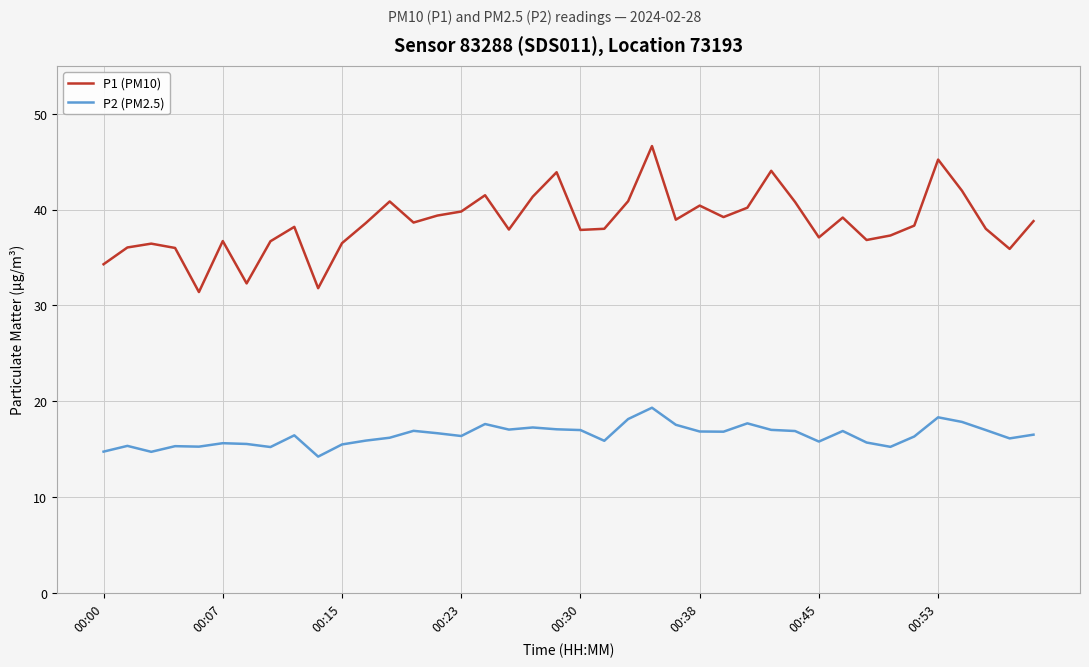

Which series has the largest range (max minus min)?

P1 (PM10)